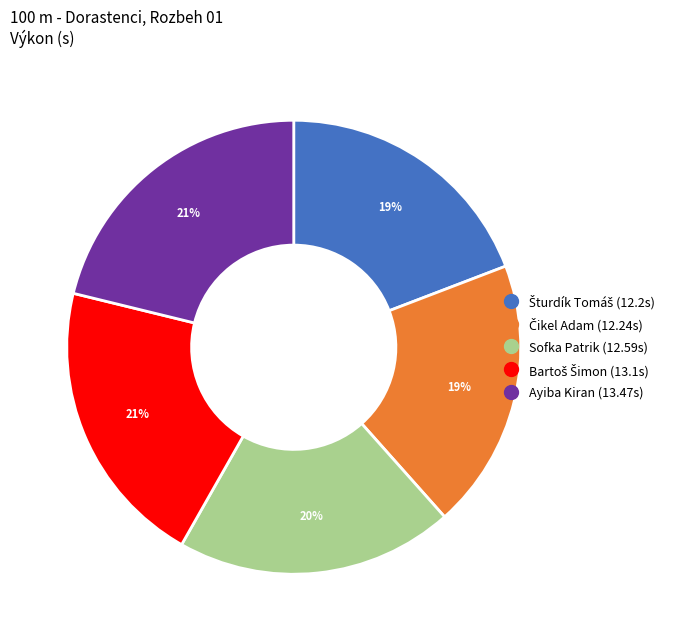

To the nearest percent, what is the average slice percentage?

20%